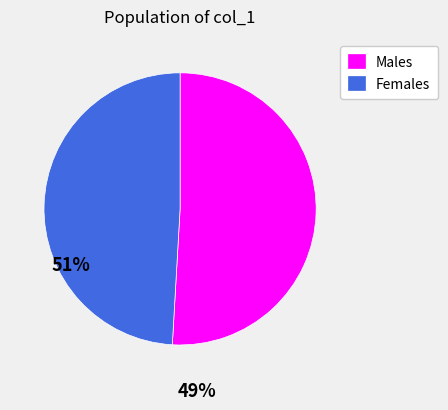

Do Females and Males together represent more than half of the pie?

Yes